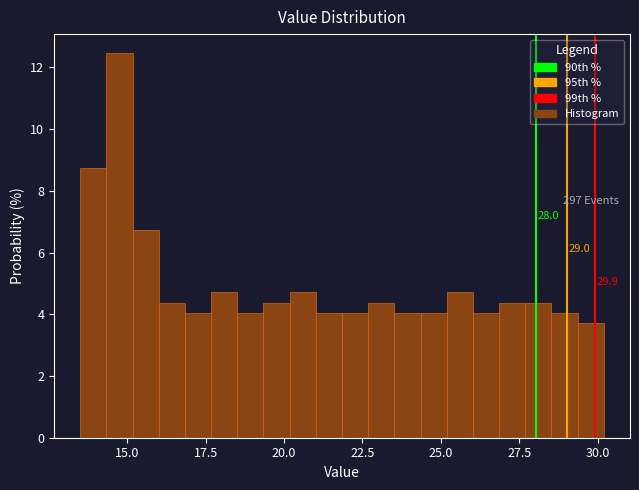

Around what value on the x-axis is the tallest bar? Give the approximate position of its centre, as read against the axis.

15.0